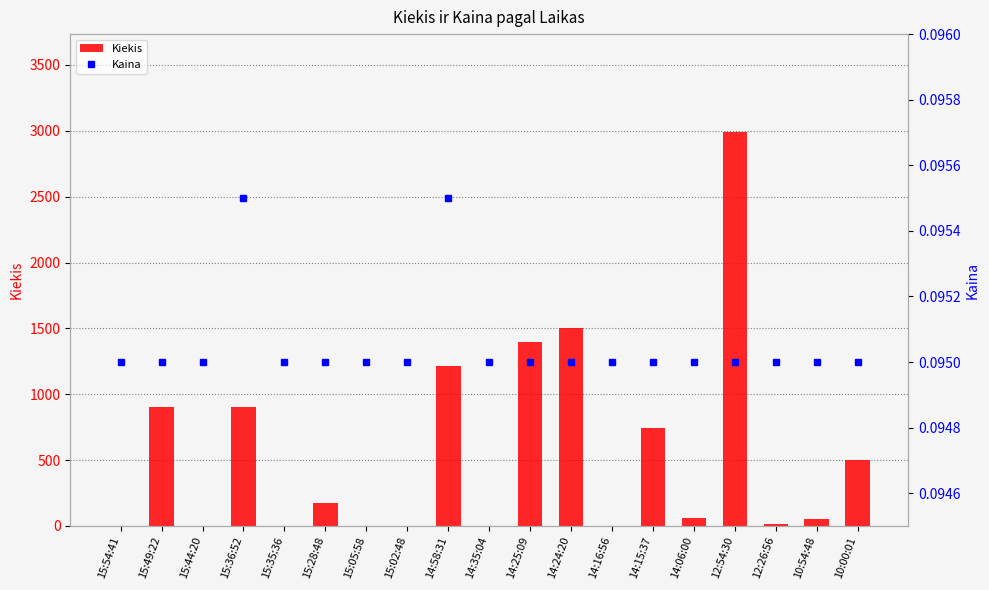

How many groups of bars are there?

19